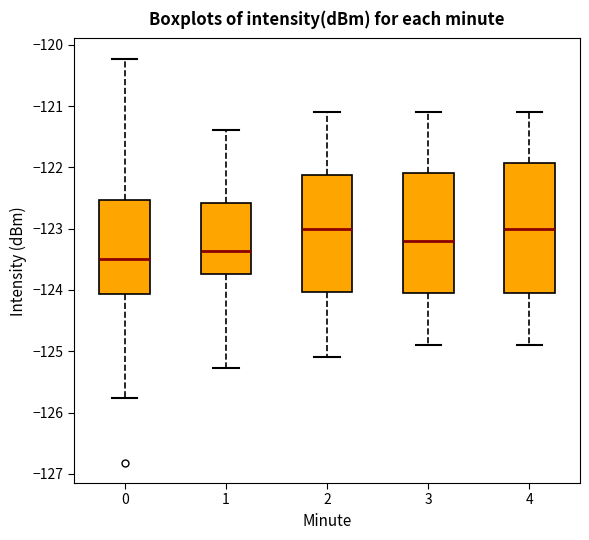

Which box's median line is the lowest?

0